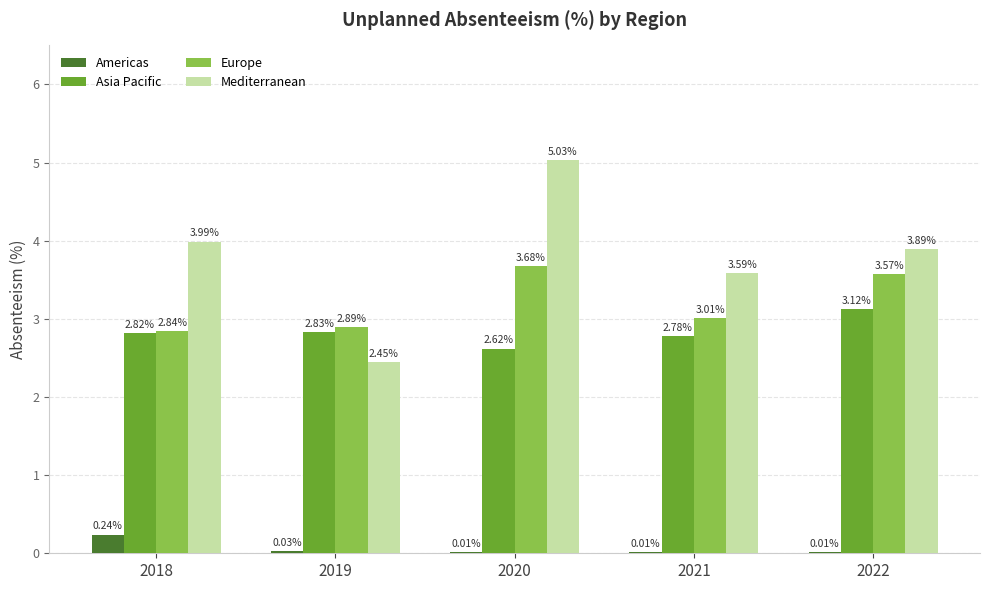

Where is Mediterranean nearest to the value 3?

2019